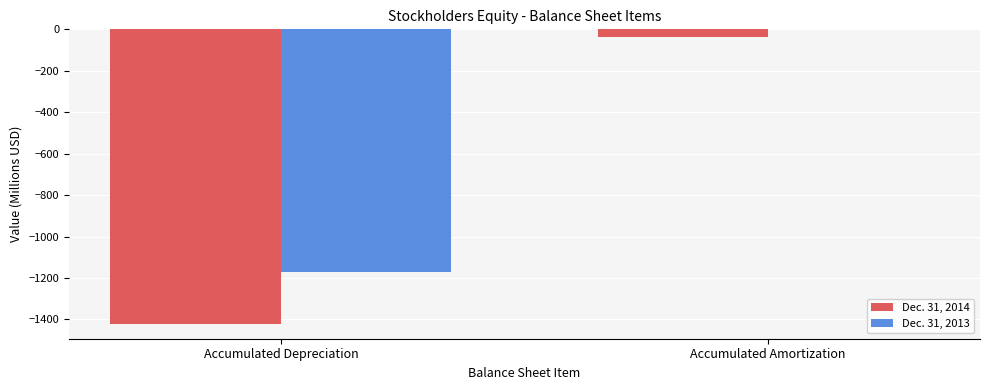

At which label is Dec. 31, 2014 closest to -729?

Accumulated Amortization